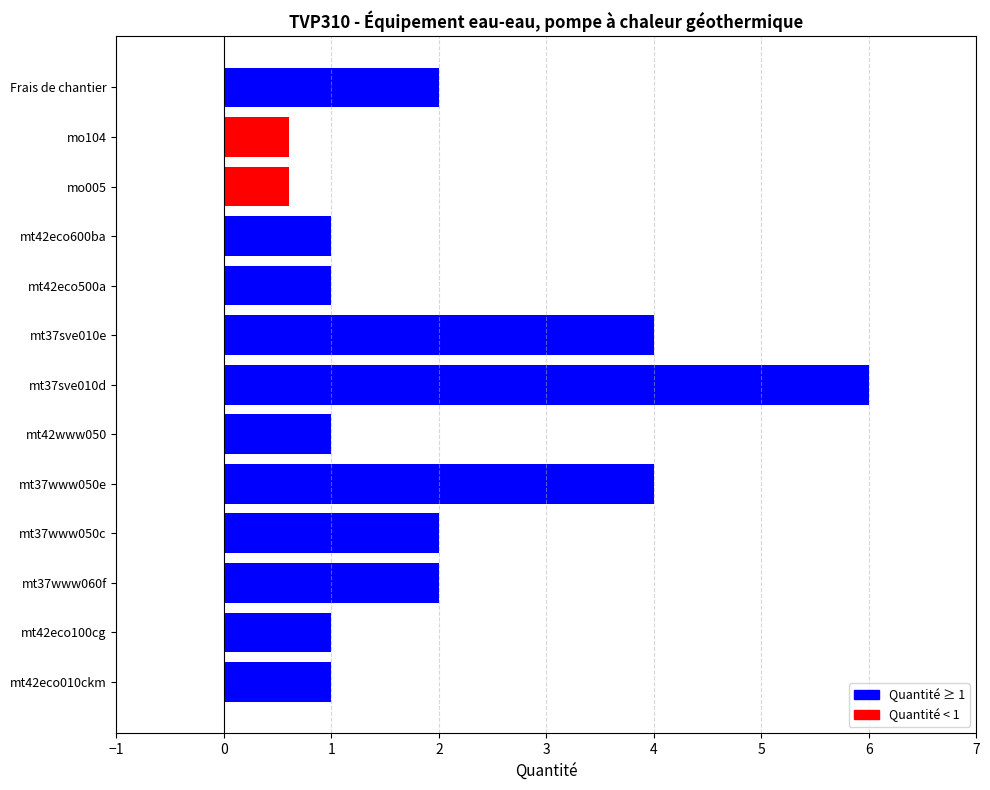

Approximately how many times larger is the value at mt37www050c compared to mt42eco010ckm?

2.0